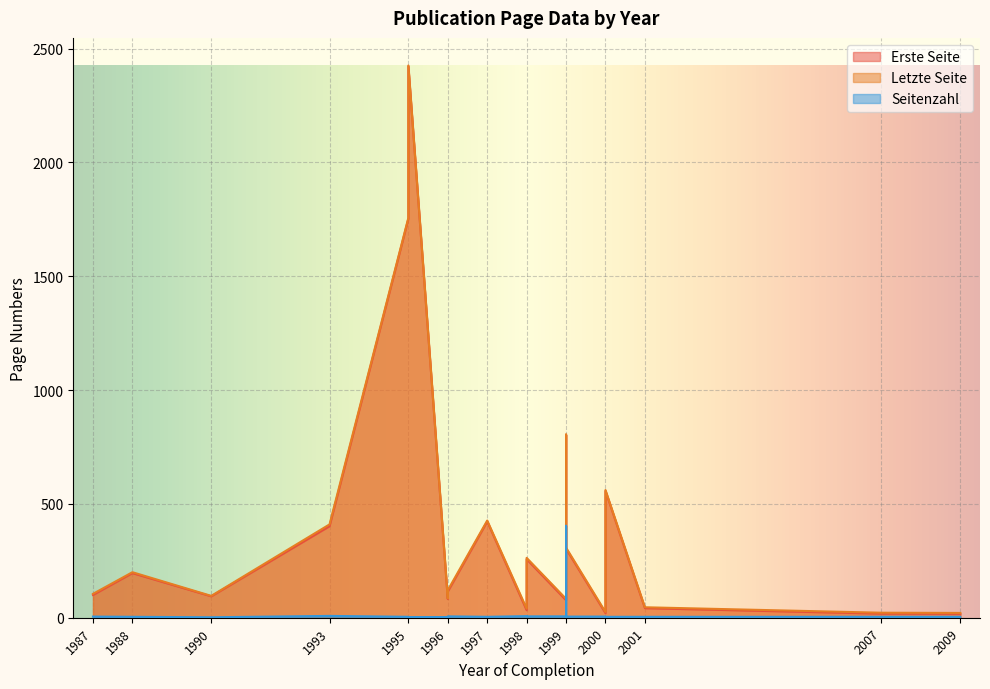

What is the value of the Erste Seite point at the 3rd from the left?

17